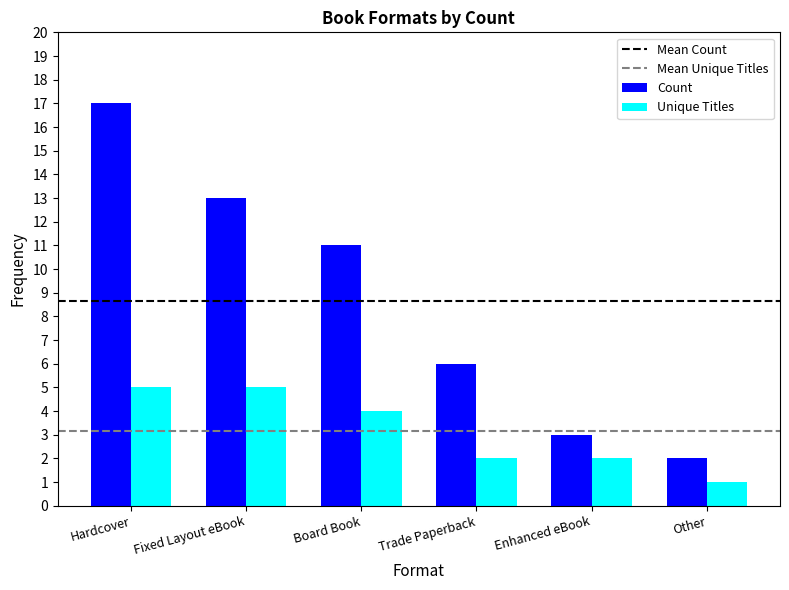

What is the difference between the highest and lowest values at Board Book?

7